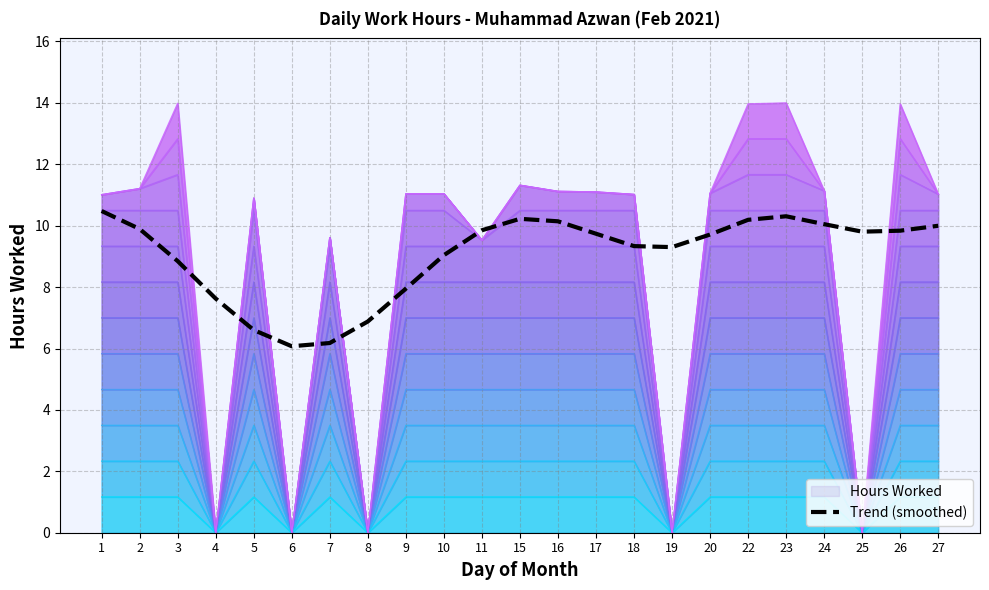

Does the chart have visible grid lines?

Yes